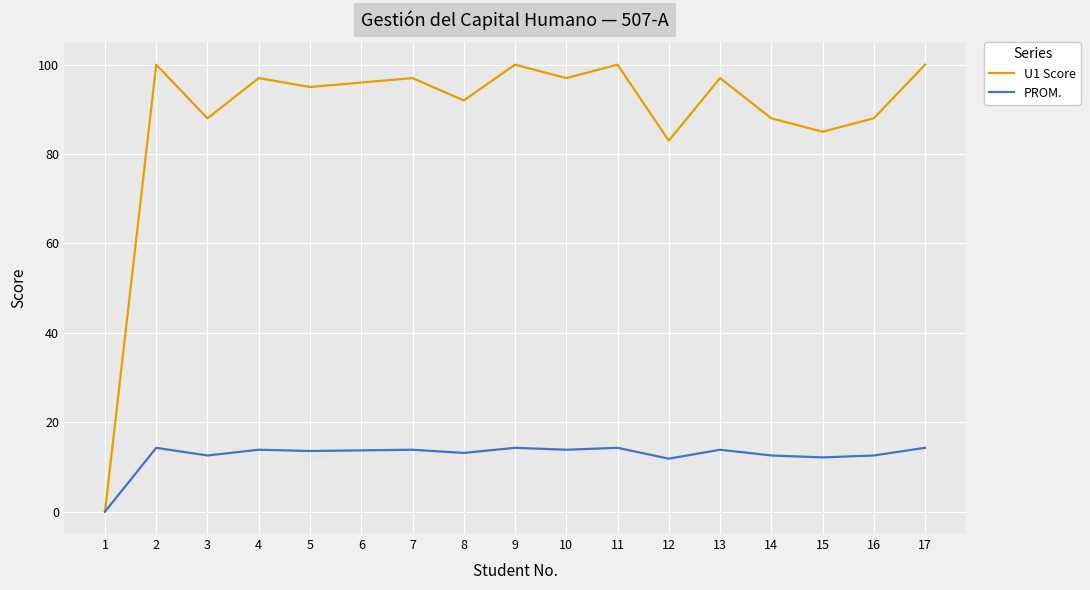

How many lines are shown in the chart?

2